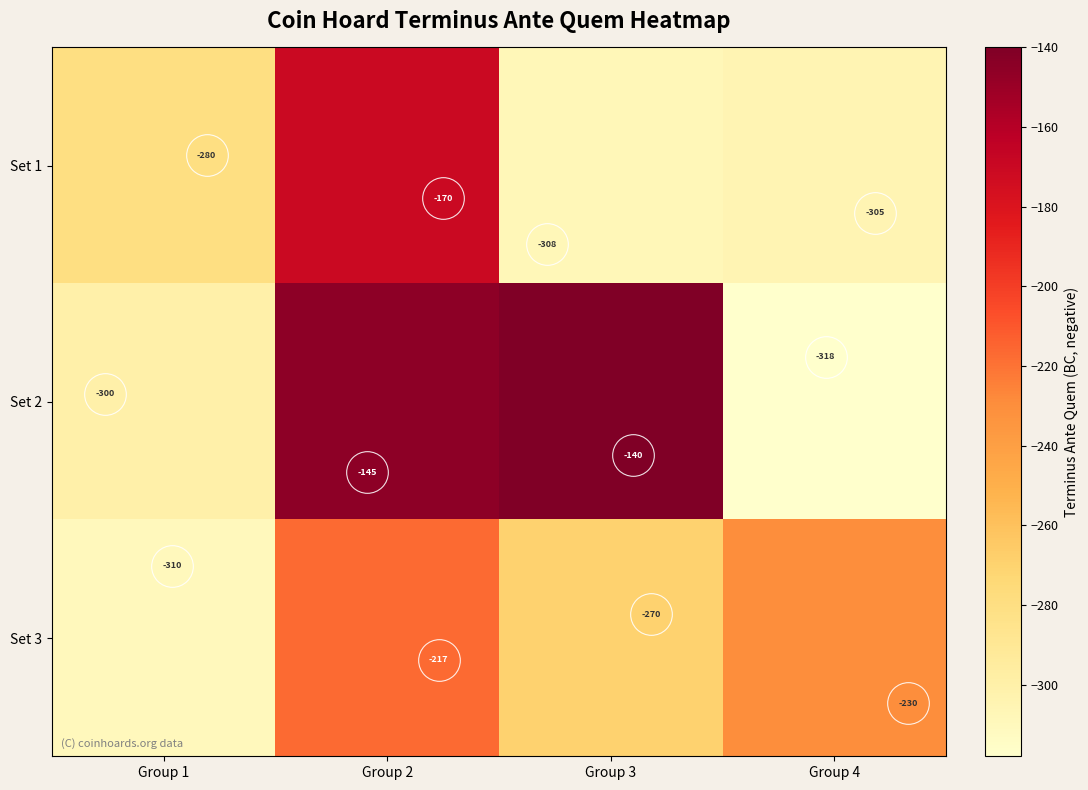

What is the difference between the maximum and minimum values in the Set 1 series?

138